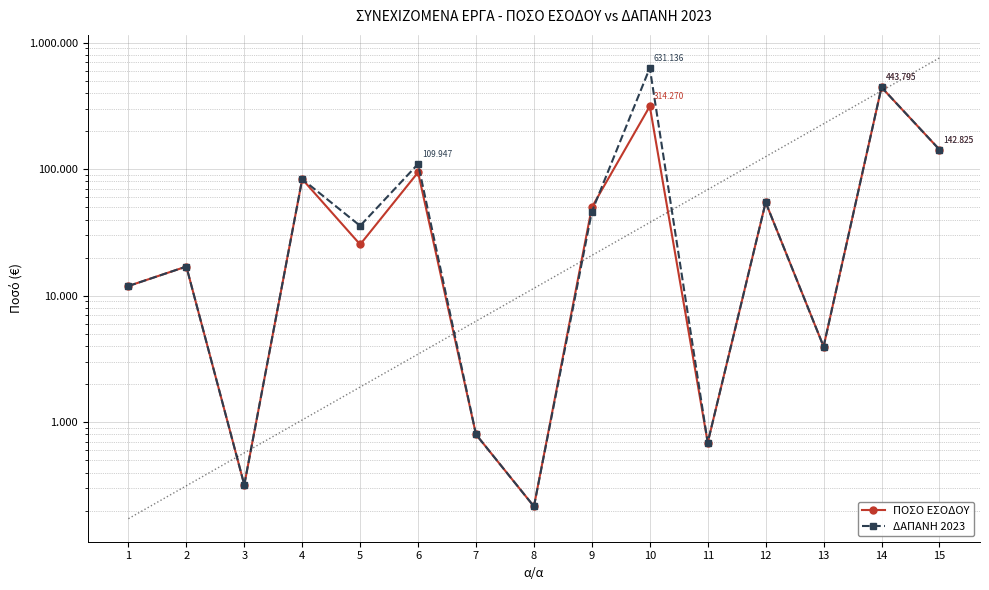

What value does the ΔΑΠΑΝΗ 2023 series have at 11, to the nearest 10?

690